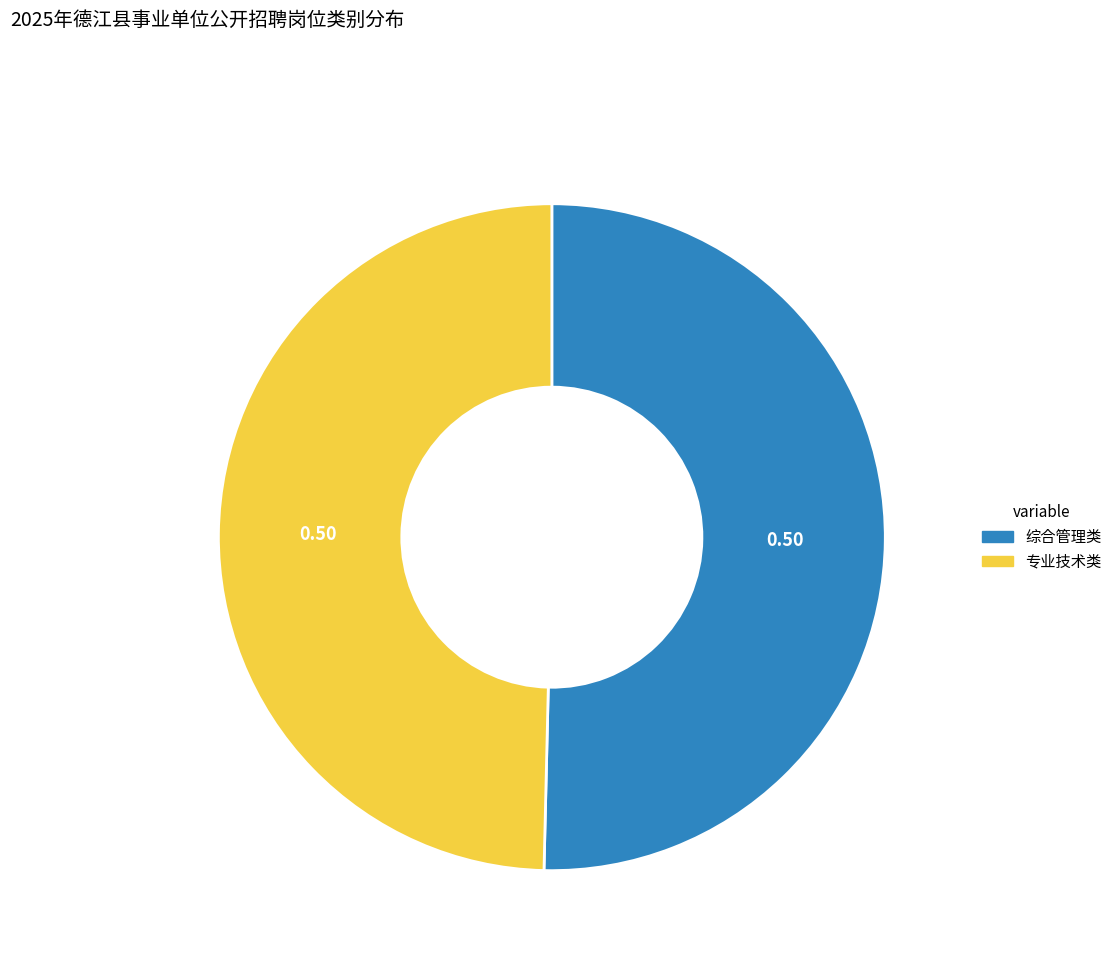

How many segments does this pie chart have?

2